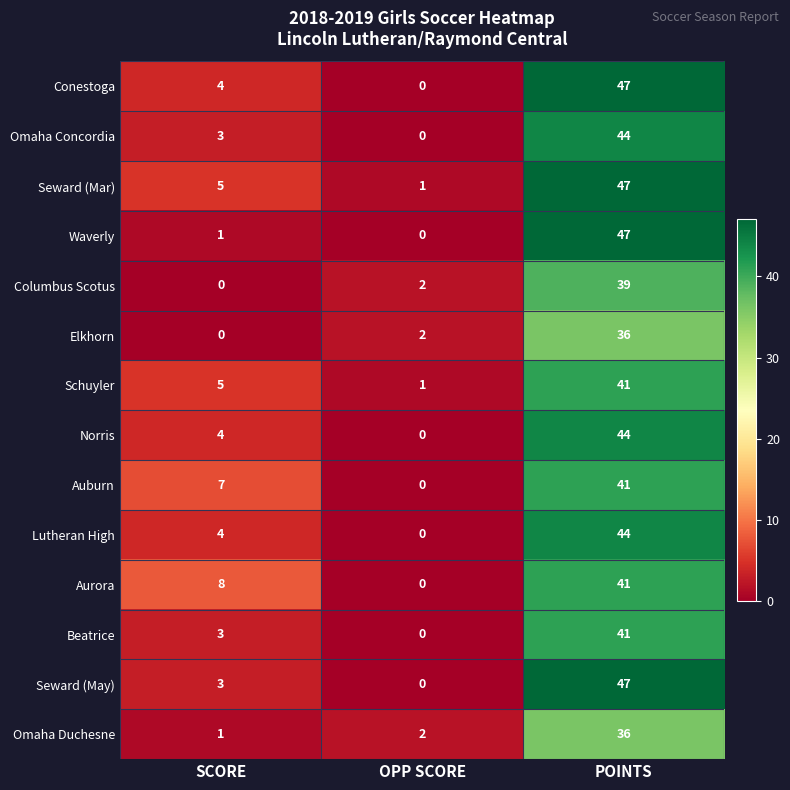

How many series are shown in this chart?

14